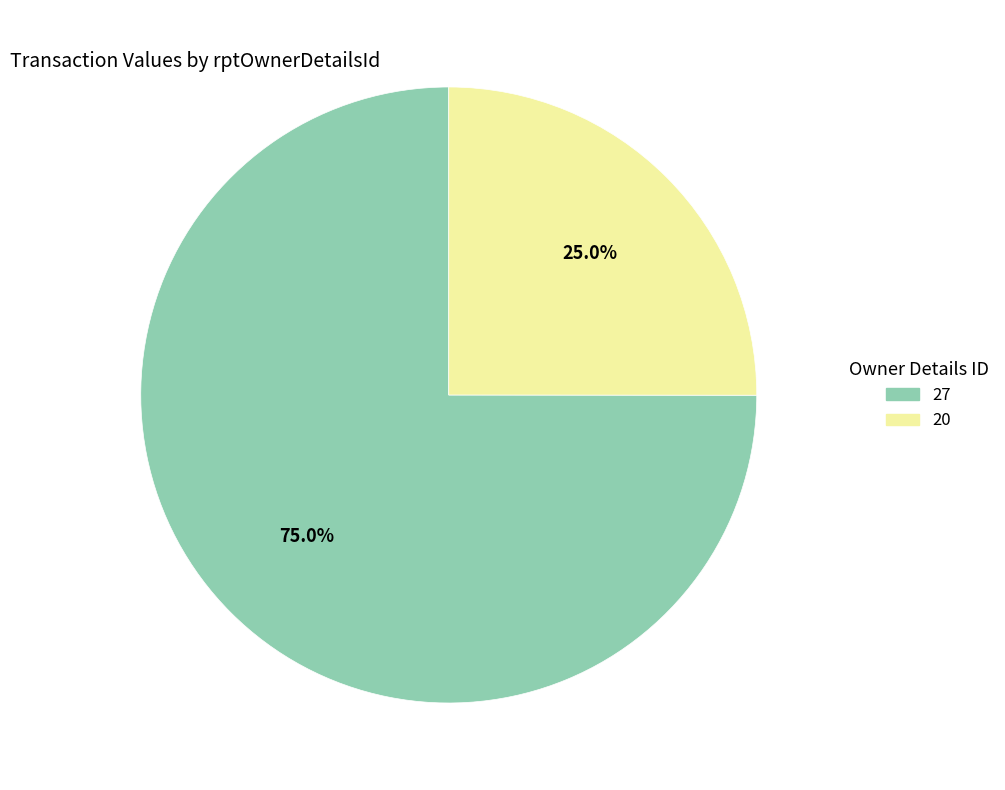

Does 20 account for over 50% of the chart?

No